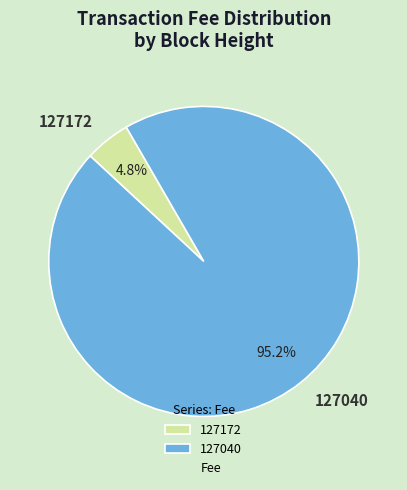

Is it true that 127172 is 10% of the pie?

False